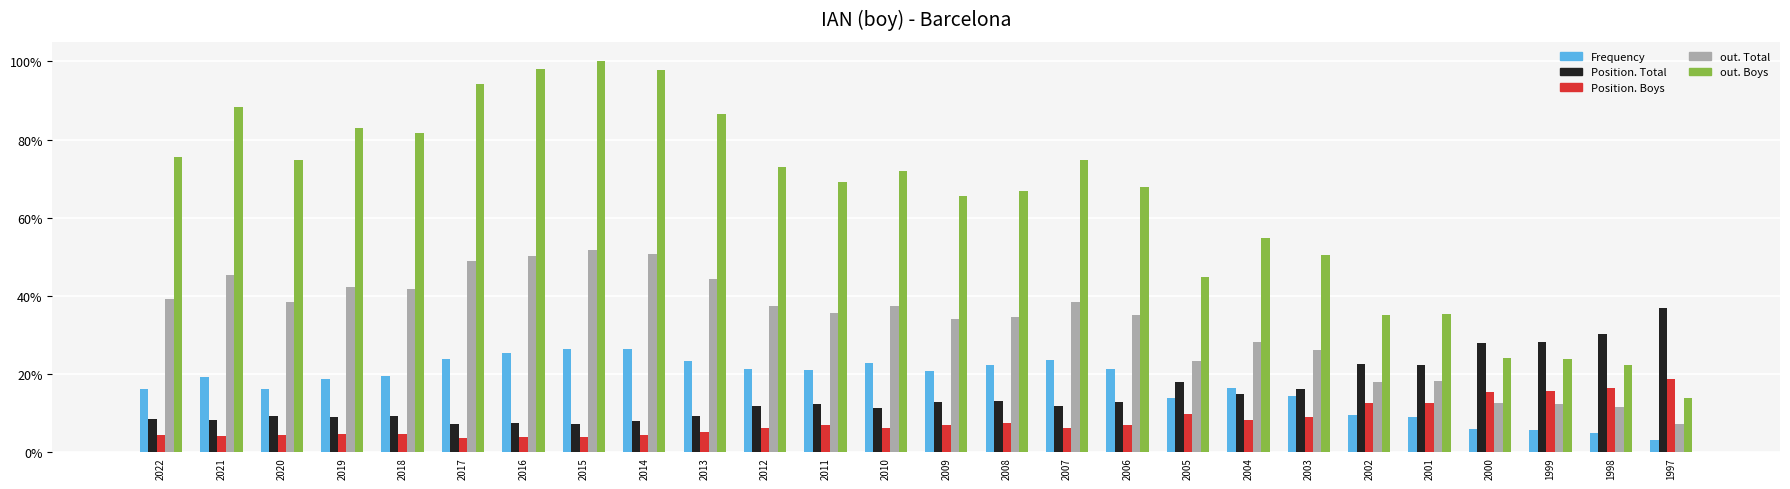

What is the value of the out. Boys bar at the 19th from the left?

54.7